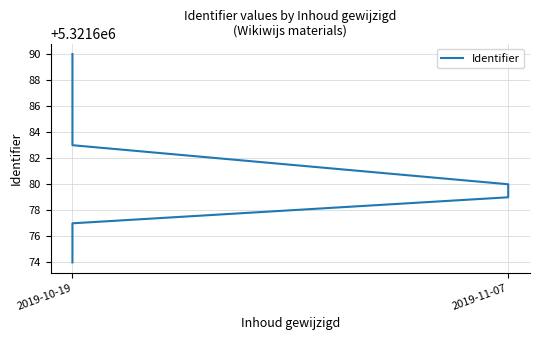

How many values are below 5321679?

3